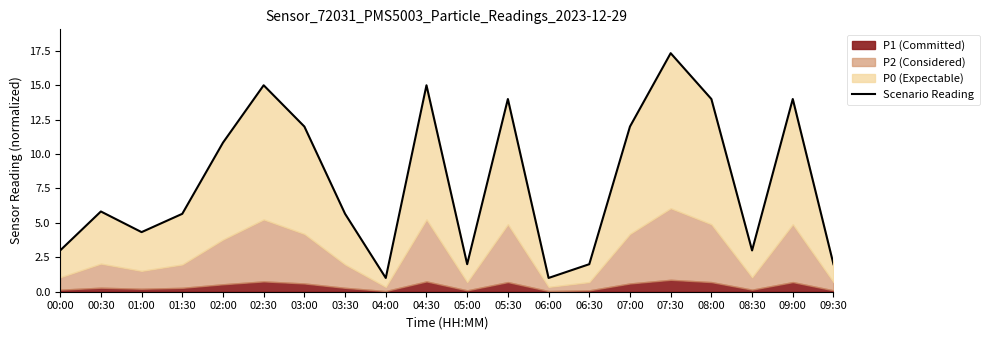

What is the sum of the values at 09:00 and 08:30?

17.0